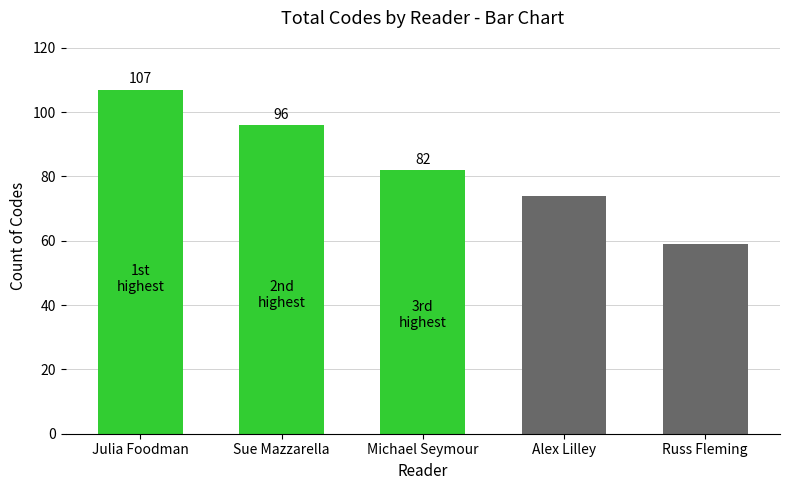

What is the greatest value displayed?

107